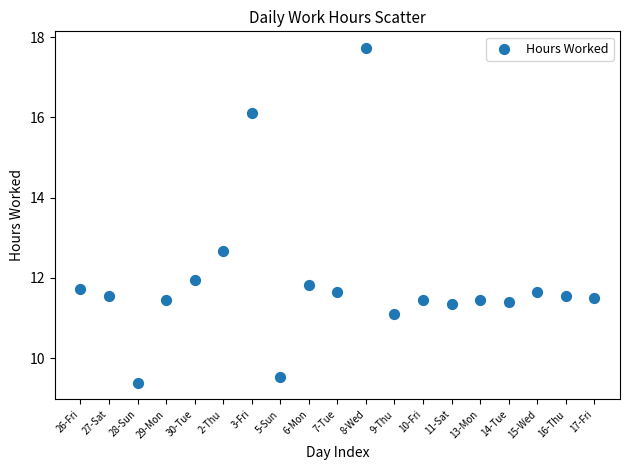

What Y value in the scatter plot is closest to 13?

12.7